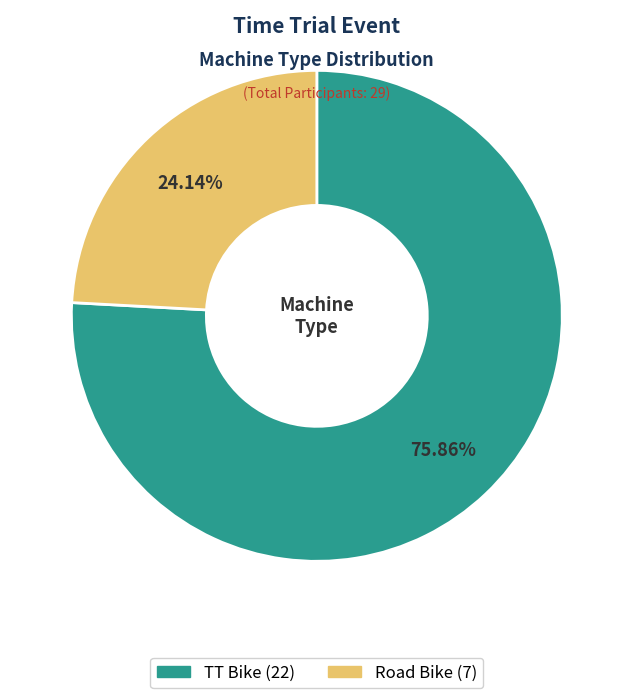

To the nearest percent, what percentage of the pie is Road Bike?

24%